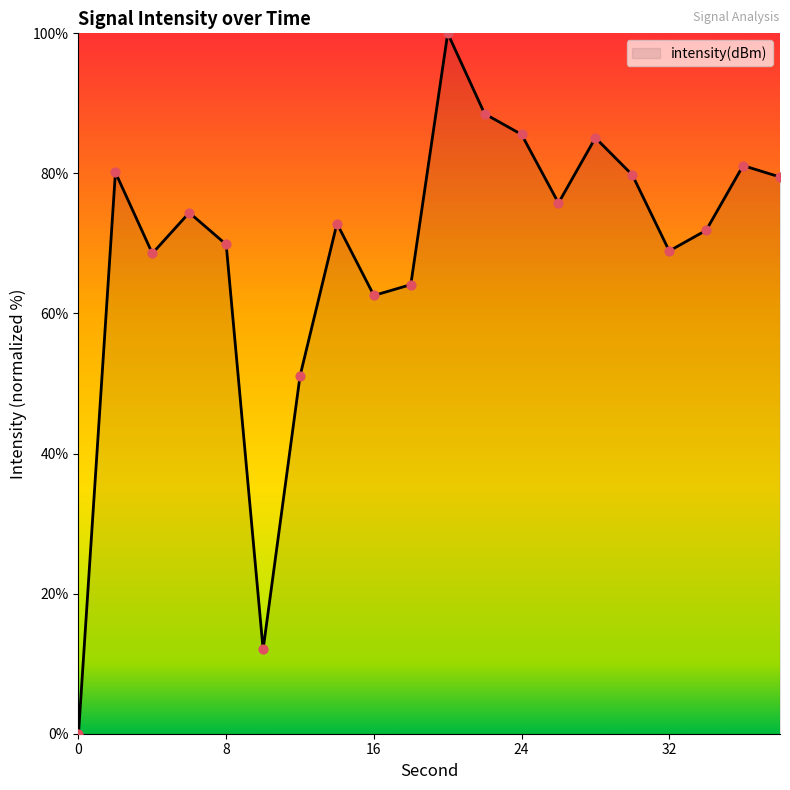

What is the greatest value displayed?

100.0